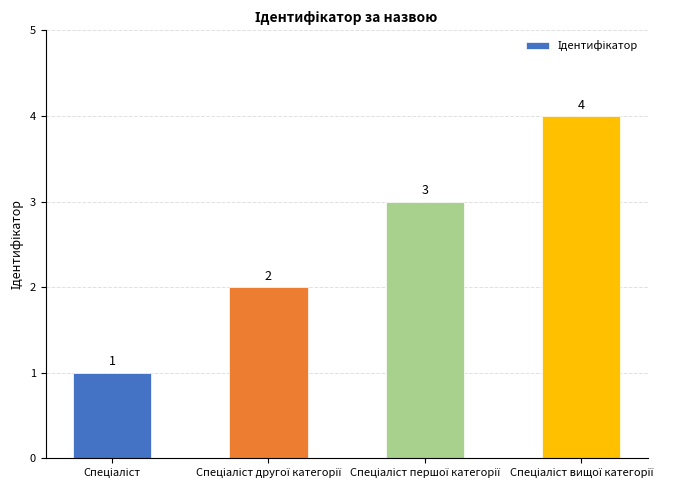

Count the number of categories in the chart.

4